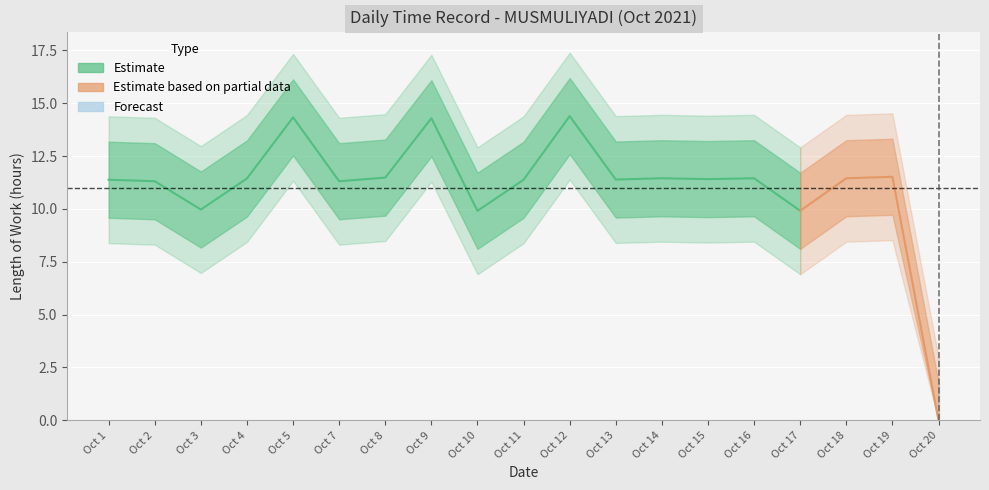

What is the greatest value displayed?

14.4